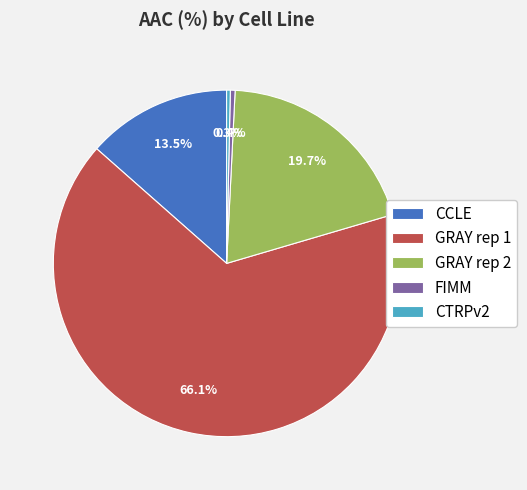

Which slice is the largest?

GRAY rep 1